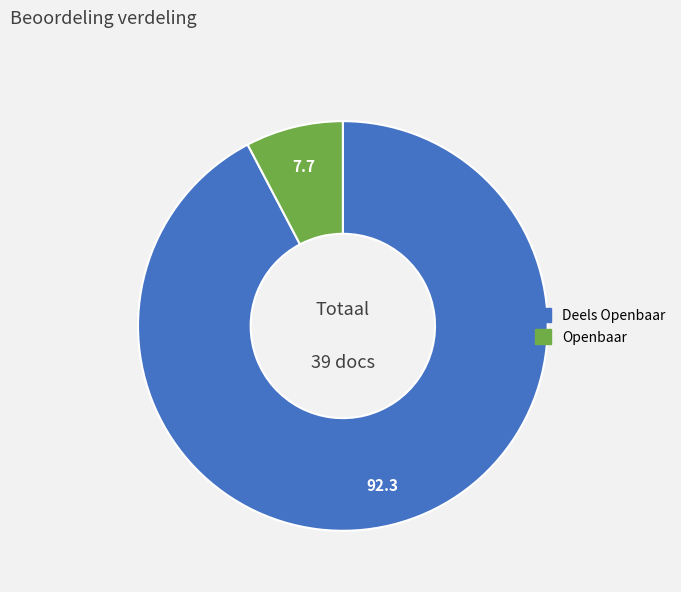

How many slices are in this pie chart?

2